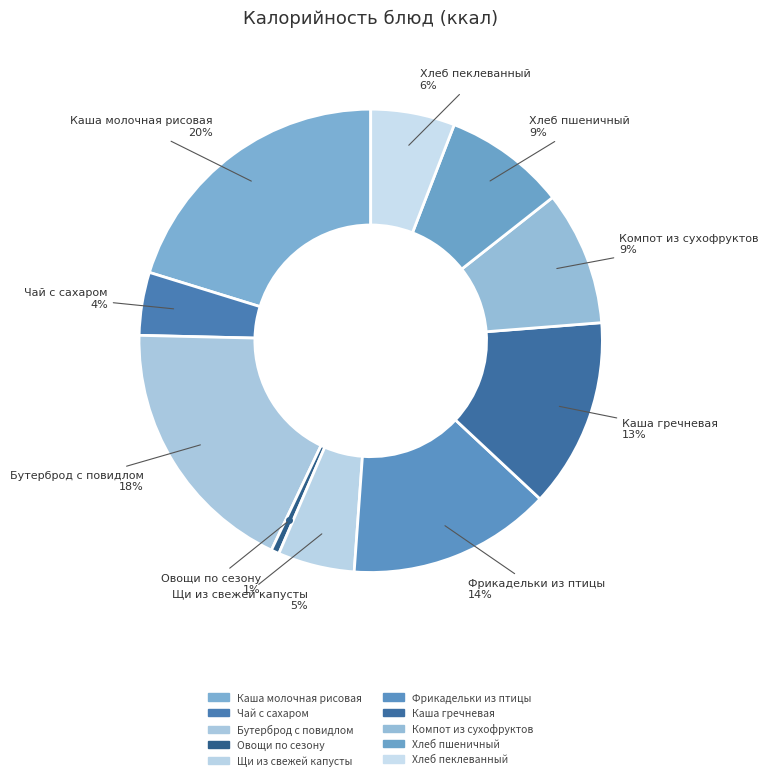

How many slices are in this pie chart?

10